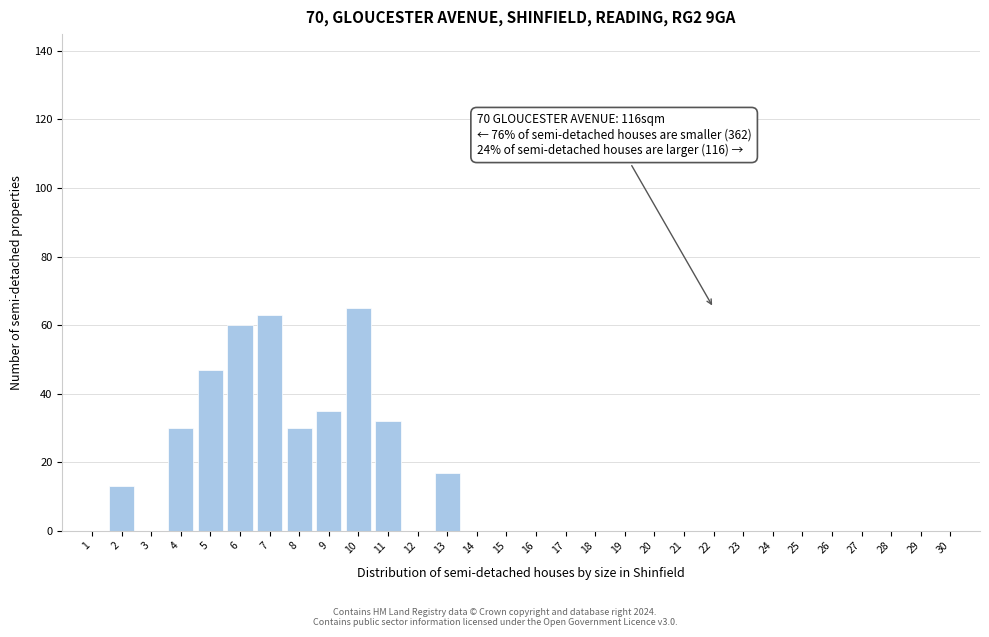

Reading left to right, extract all data points from this chart.

1=0	2=13	3=0	4=30	5=47	6=60	7=63	8=30	9=35	10=65	11=32	12=0	13=17	14=0	15=0	16=0	17=0	18=0	19=0	20=0	21=0	22=0	23=0	24=0	25=0	26=0	27=0	28=0	29=0	30=0